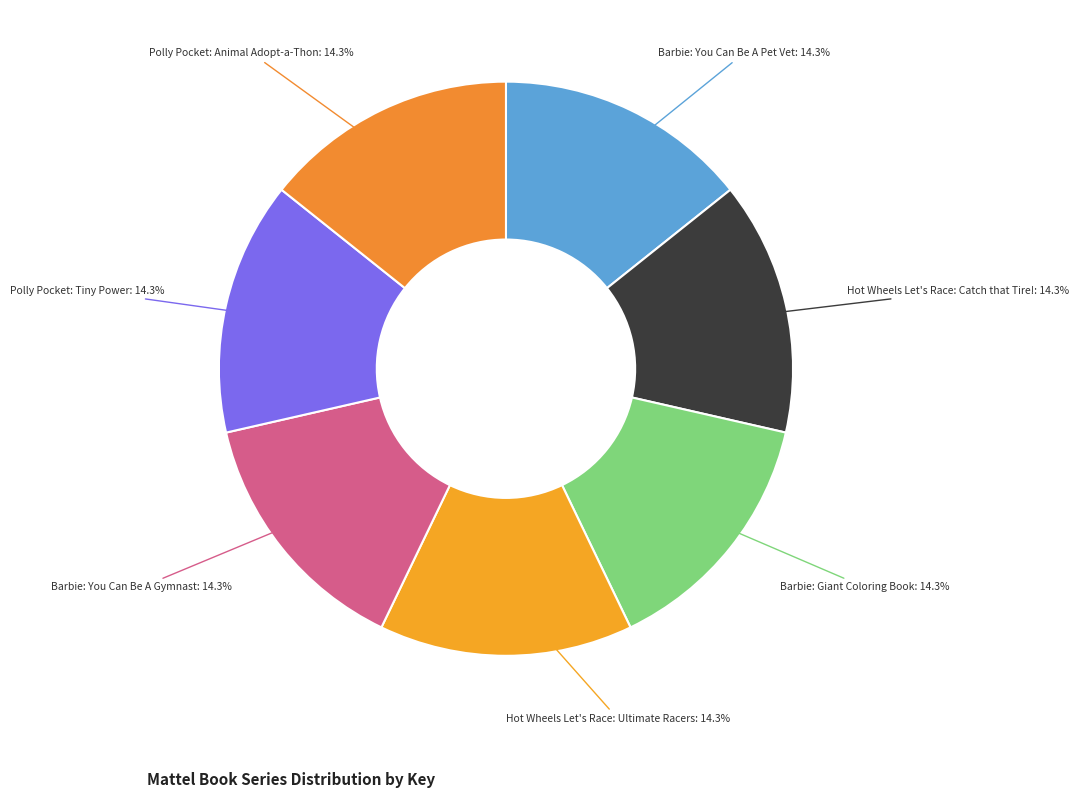

True or false: Hot Wheels Let's Race: Ultimate Racers accounts for 21% of the total.

False